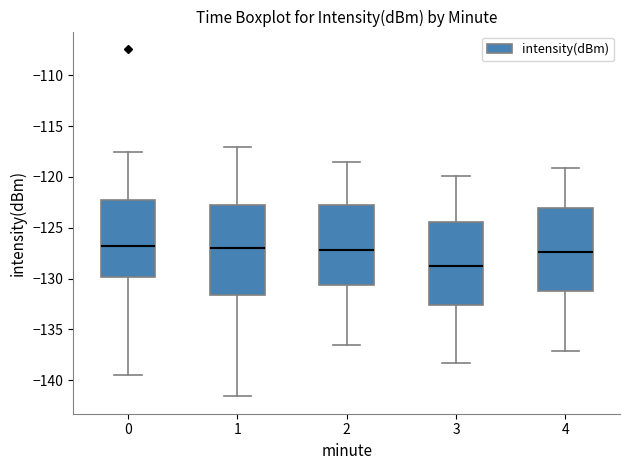

Comparing the boxes themselves (not the whiskers), which one is the tallest?

1